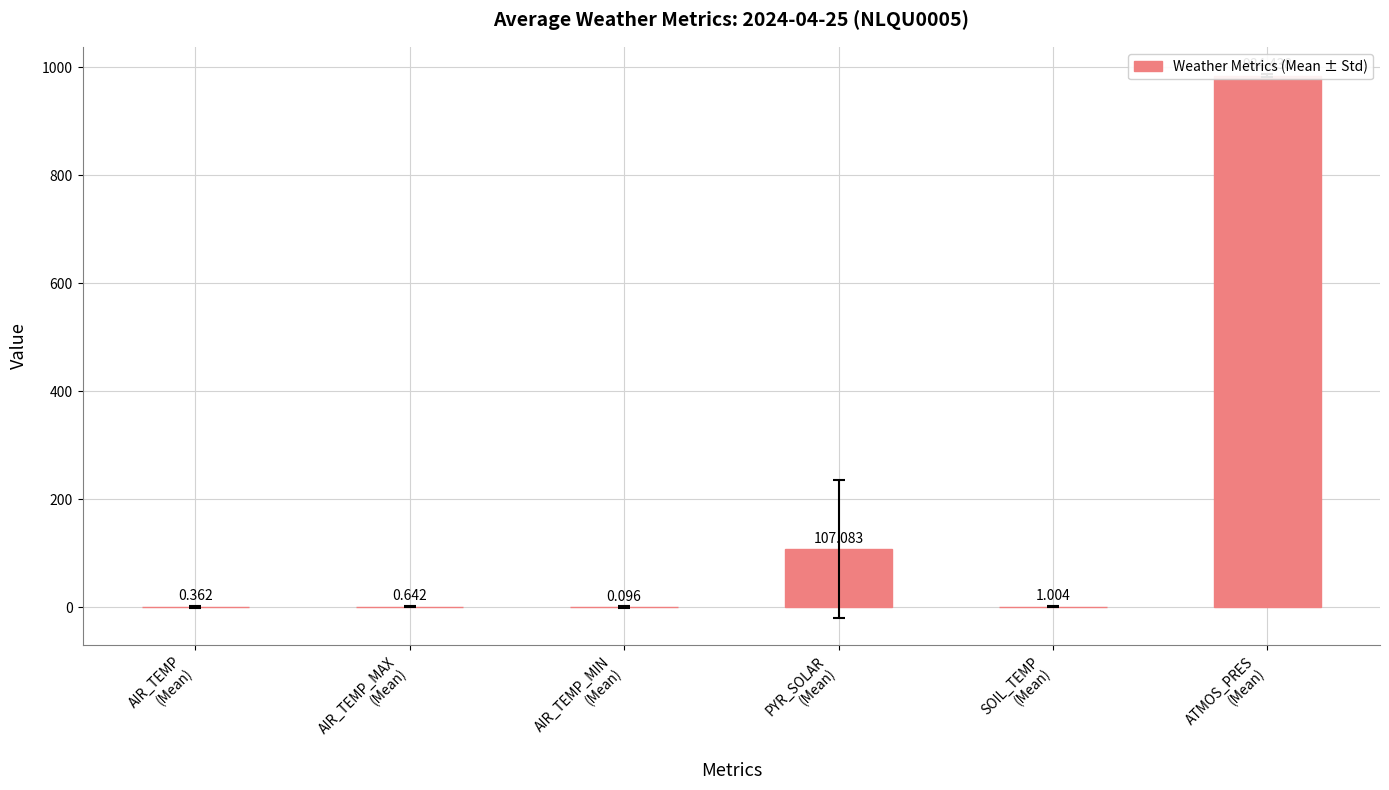

Between SOIL_TEMP
(Mean) and ATMOS_PRES
(Mean), which is larger?

ATMOS_PRES
(Mean)